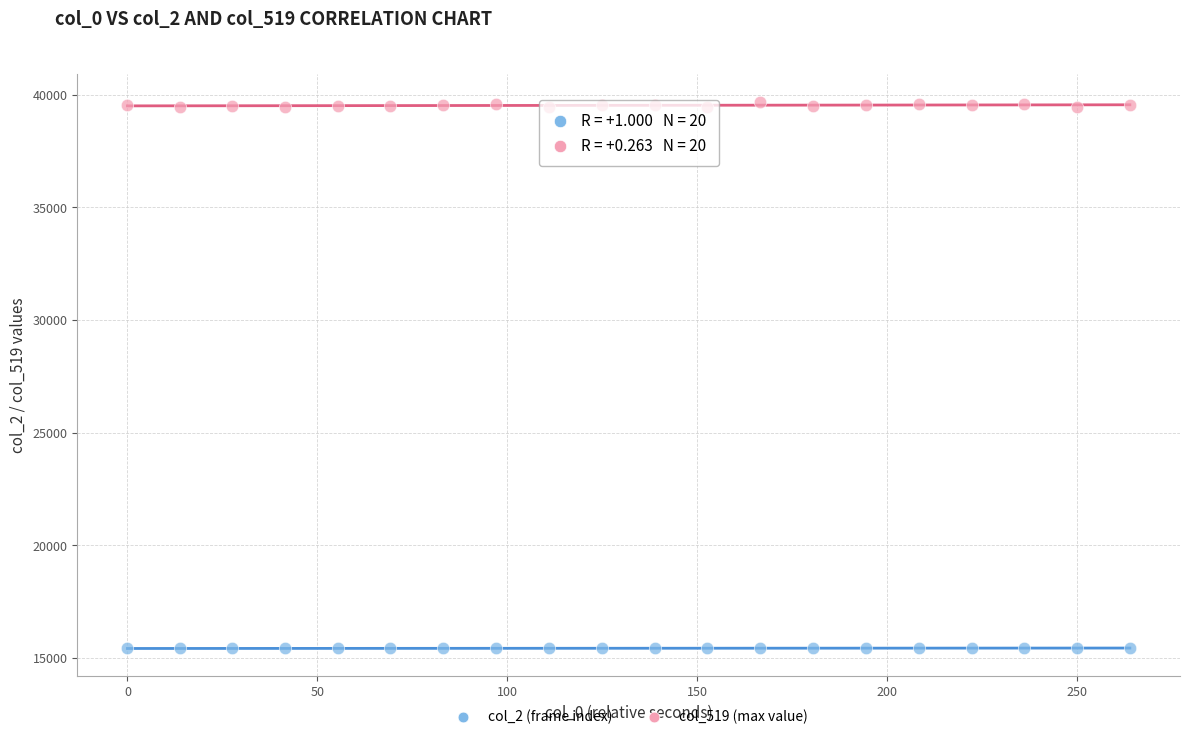

Which series has the widest spread of Y values?

col_519 (max value)